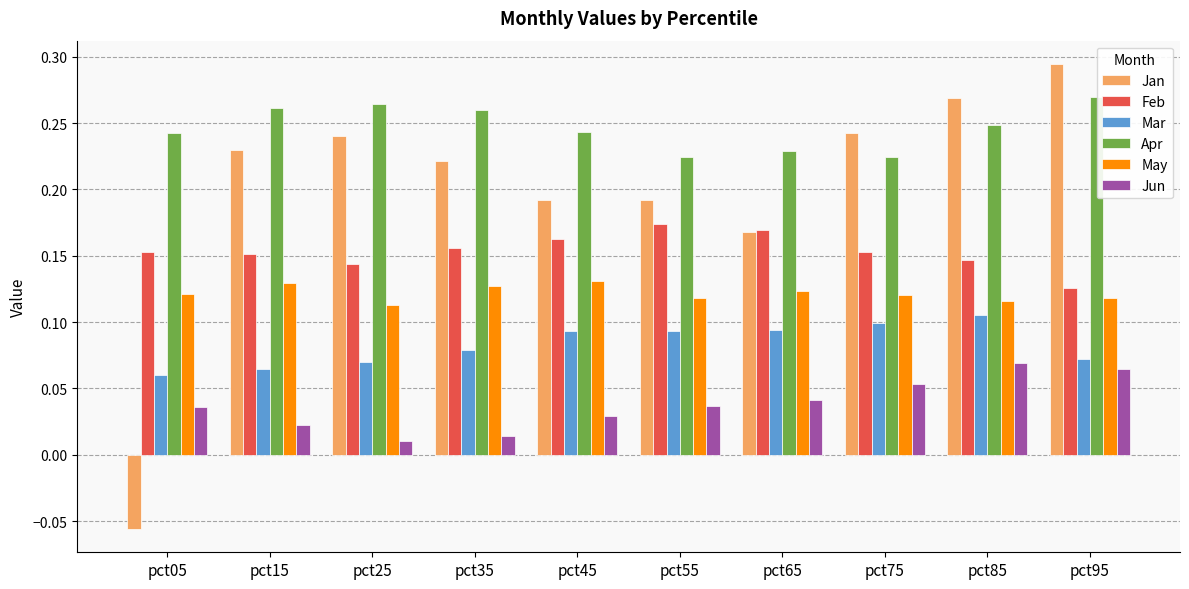

Which category has the lowest value in the Feb series?

pct95